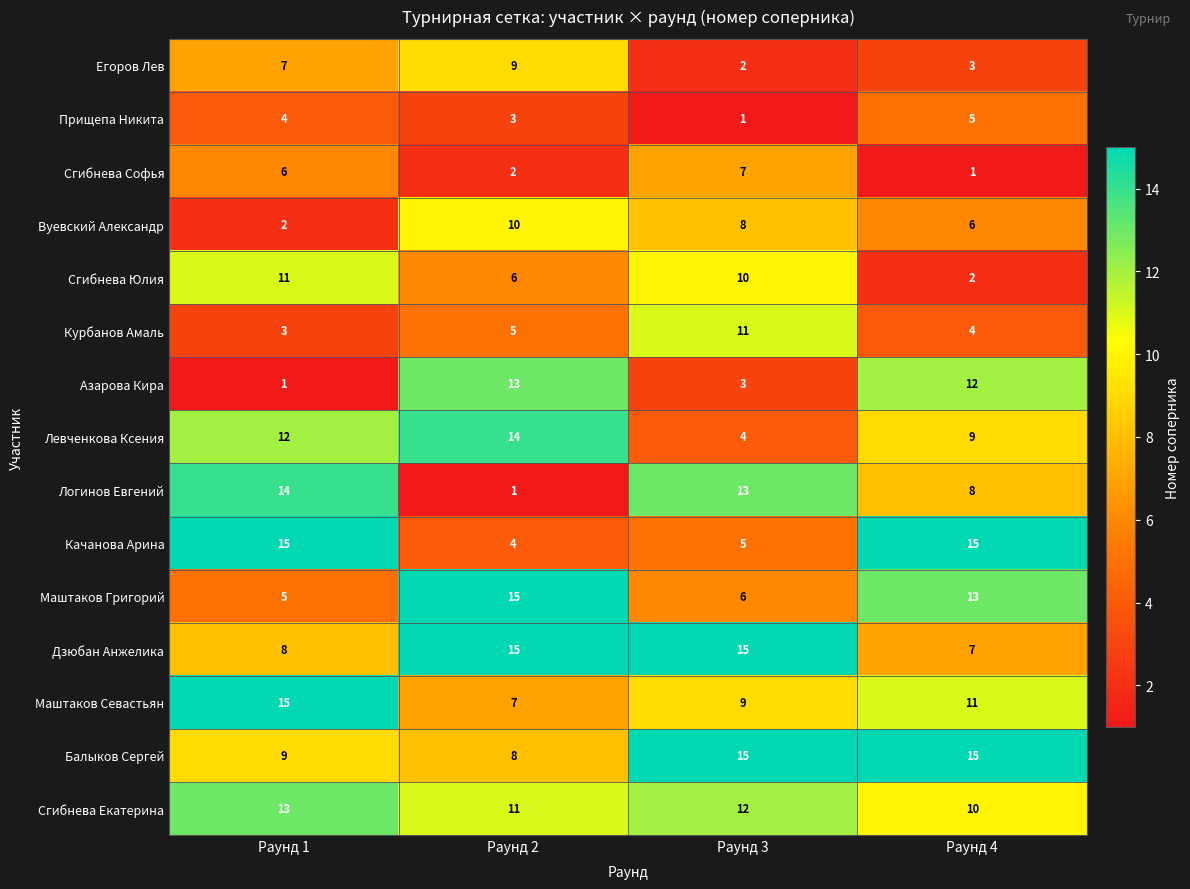

What is the maximum value shown in the chart?

15